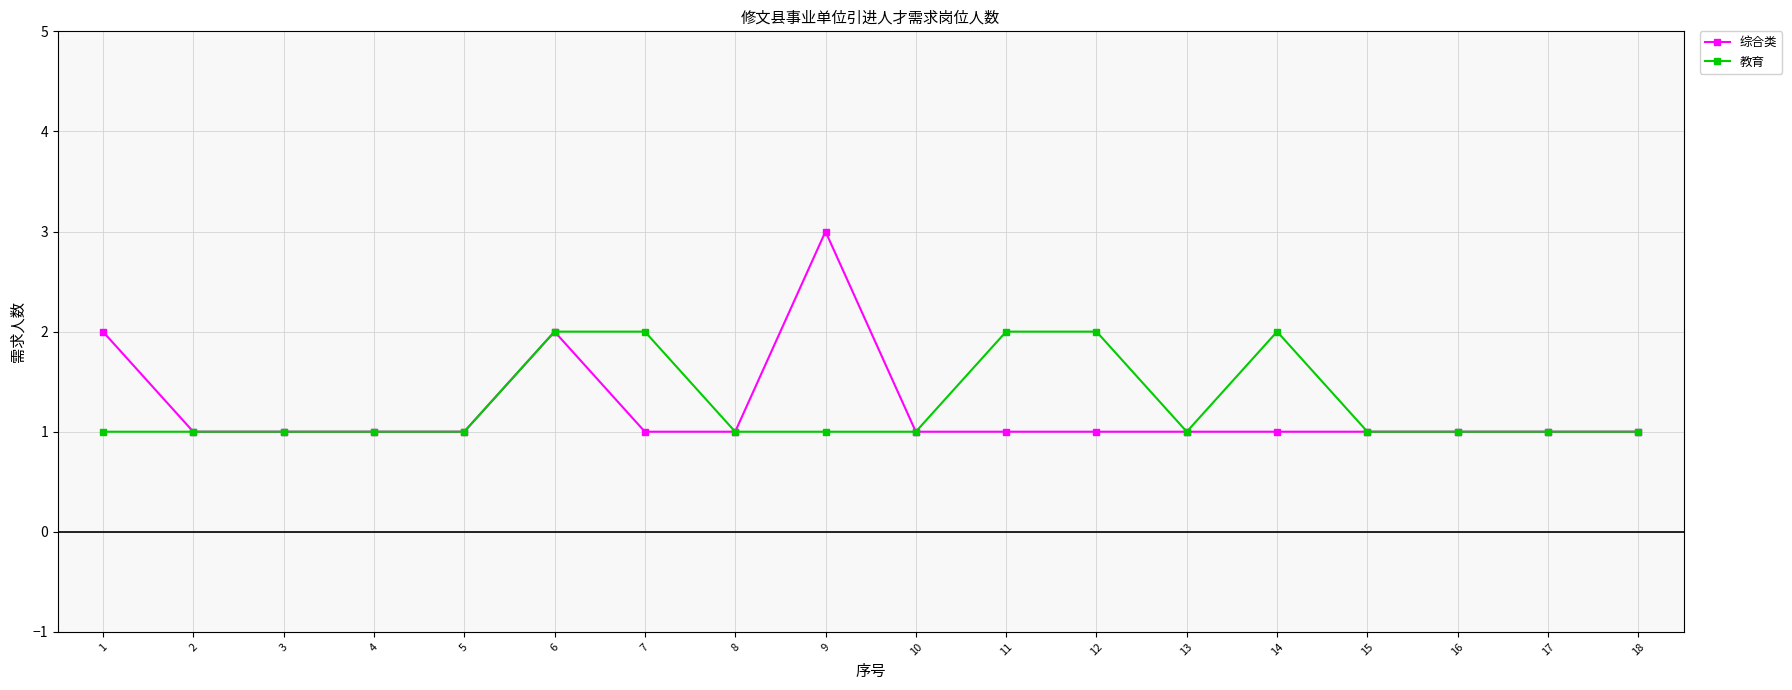

What is the value of the 教育 point at the 4th from the left?

1